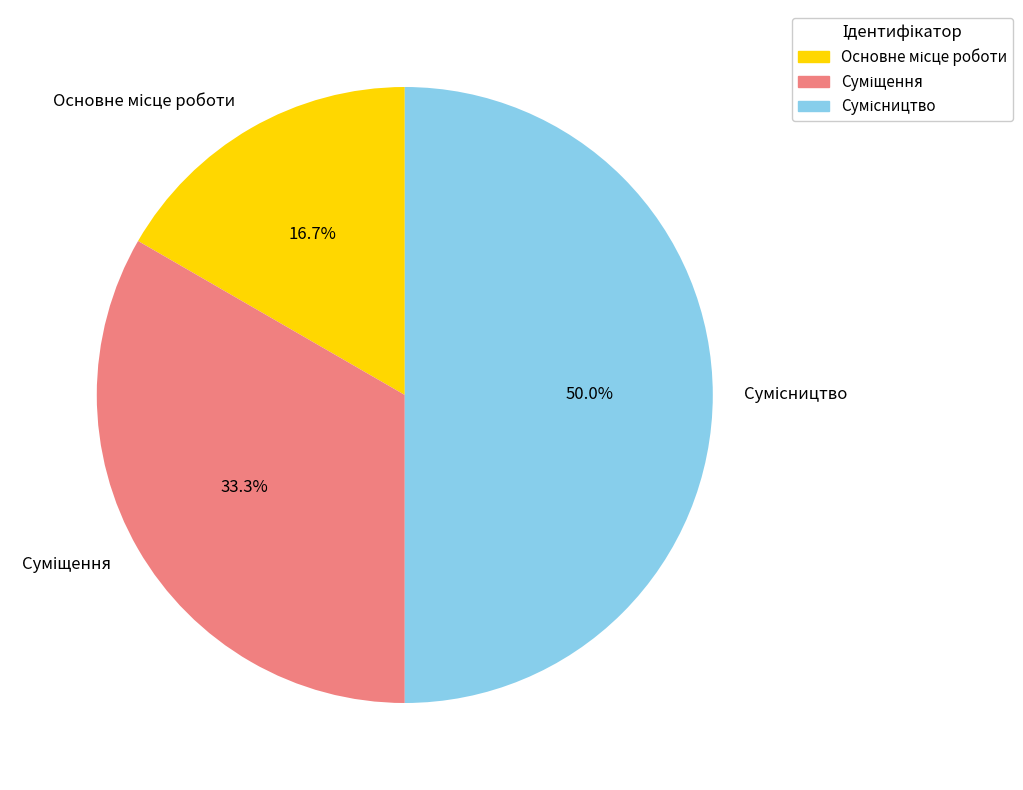

To the nearest percent, what is the average slice percentage?

33%